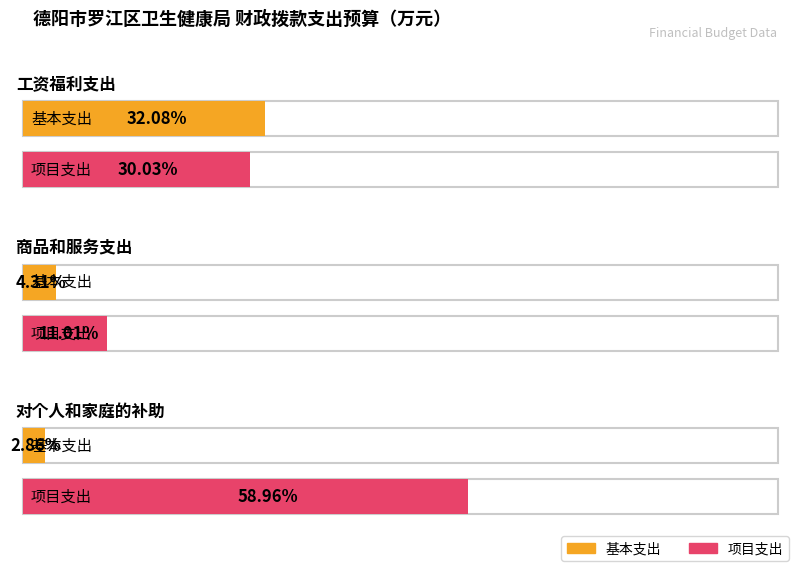

Which series changed the most between 工资福利支出 and 商品和服务支出?

基本支出